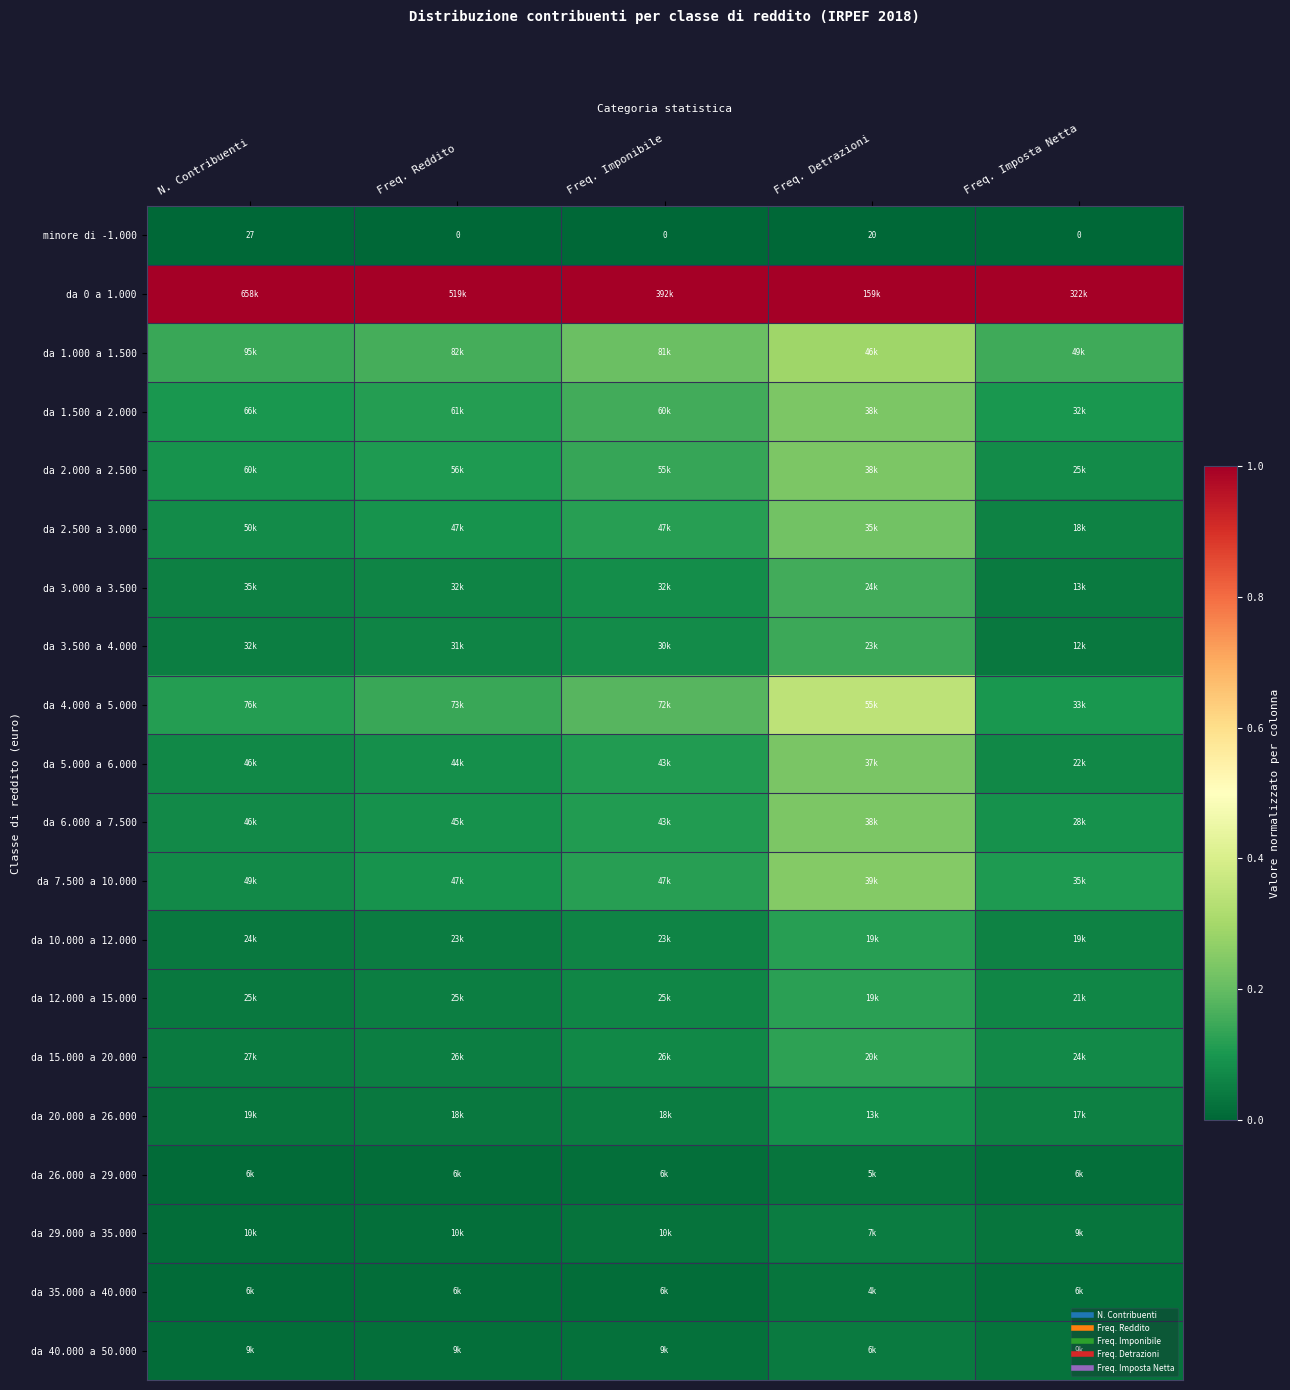

Between N. Contribuenti and Freq. Imponibile, which is larger?

N. Contribuenti